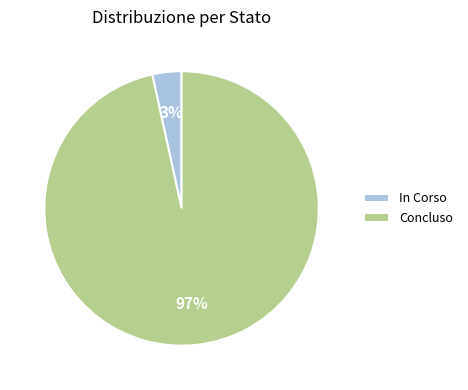

Combined, do Concluso and In Corso account for over 50%?

Yes